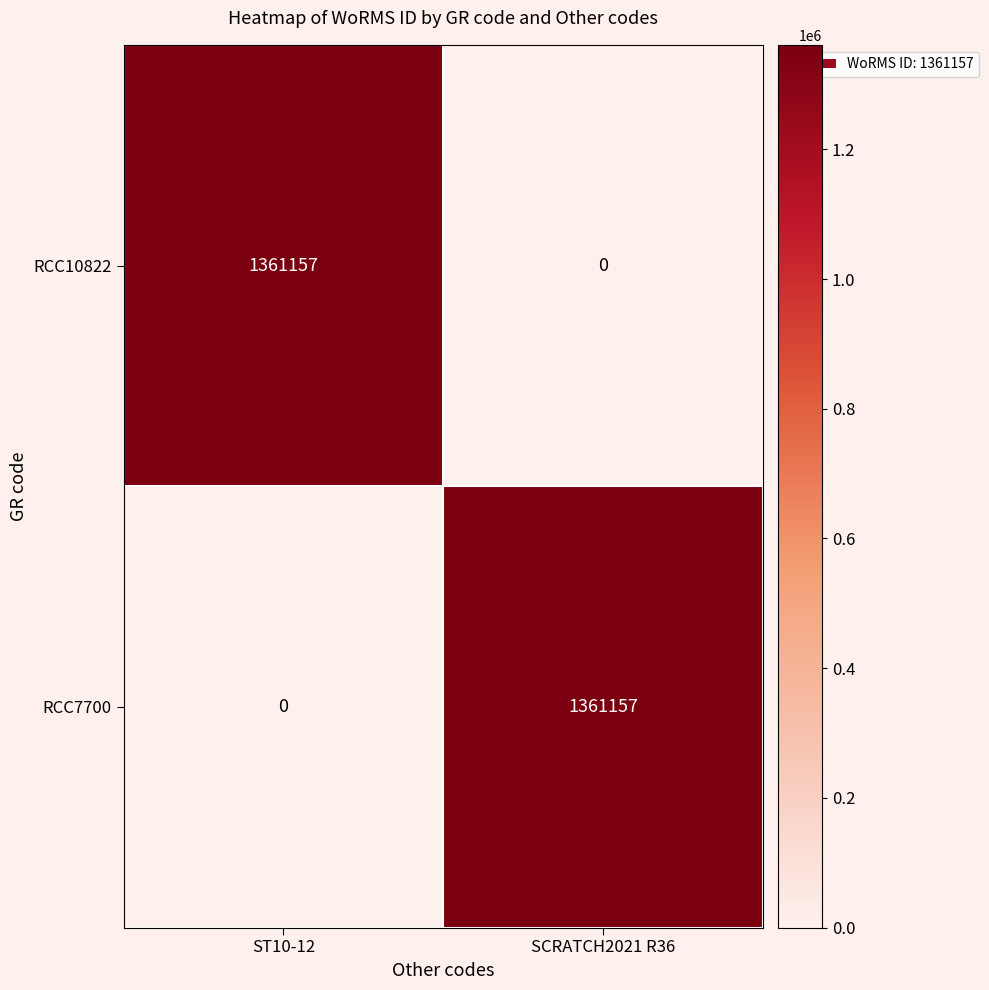

Where is RCC7700 nearest to the value 680578?

ST10-12